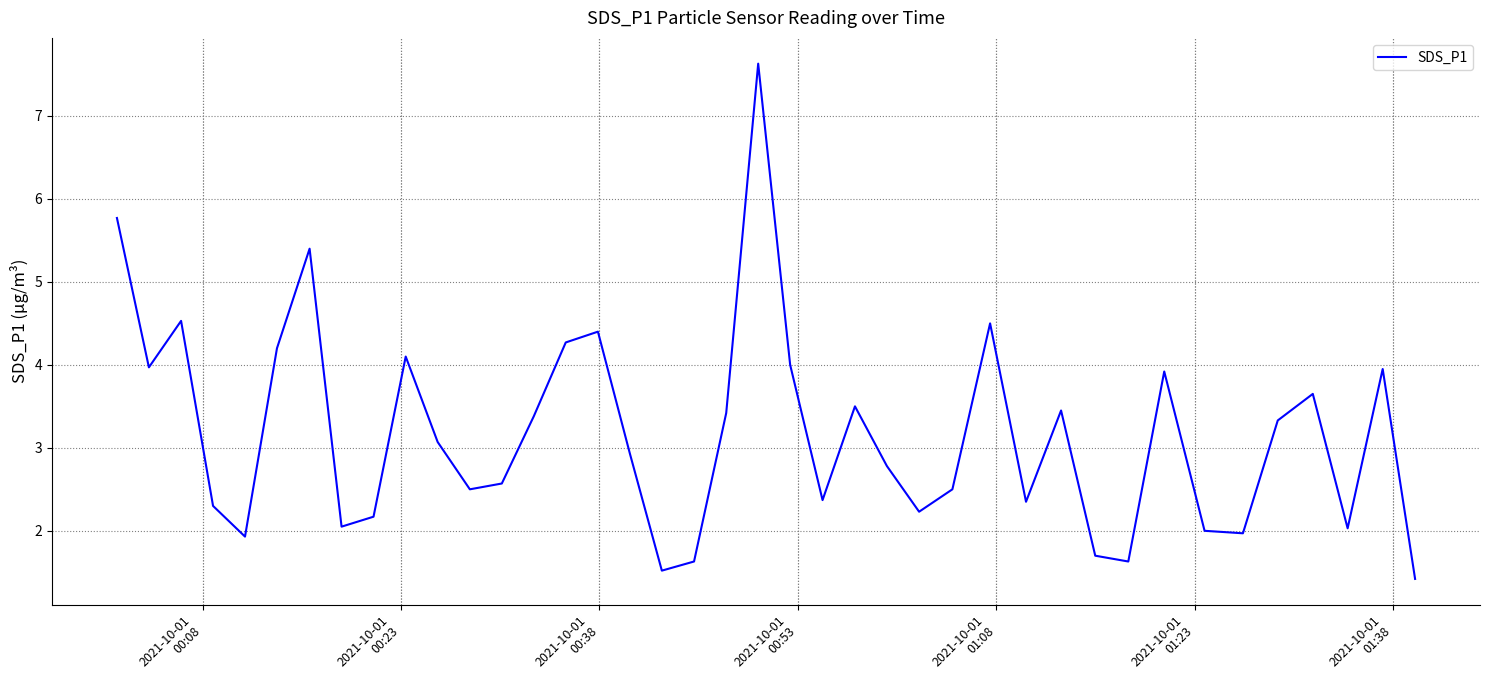

What is the sum of all values?

127.0